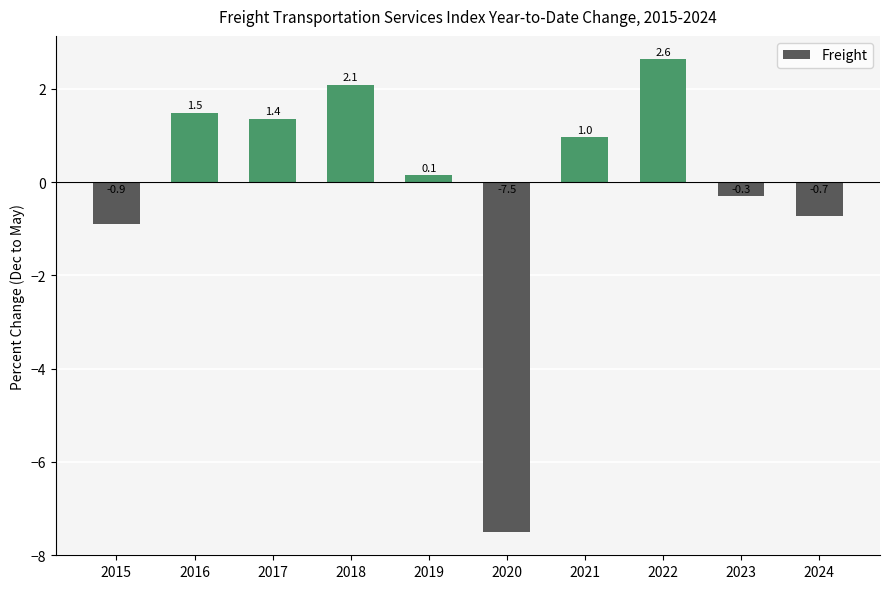

True or false: the data shows -7.5 at 2020.

True